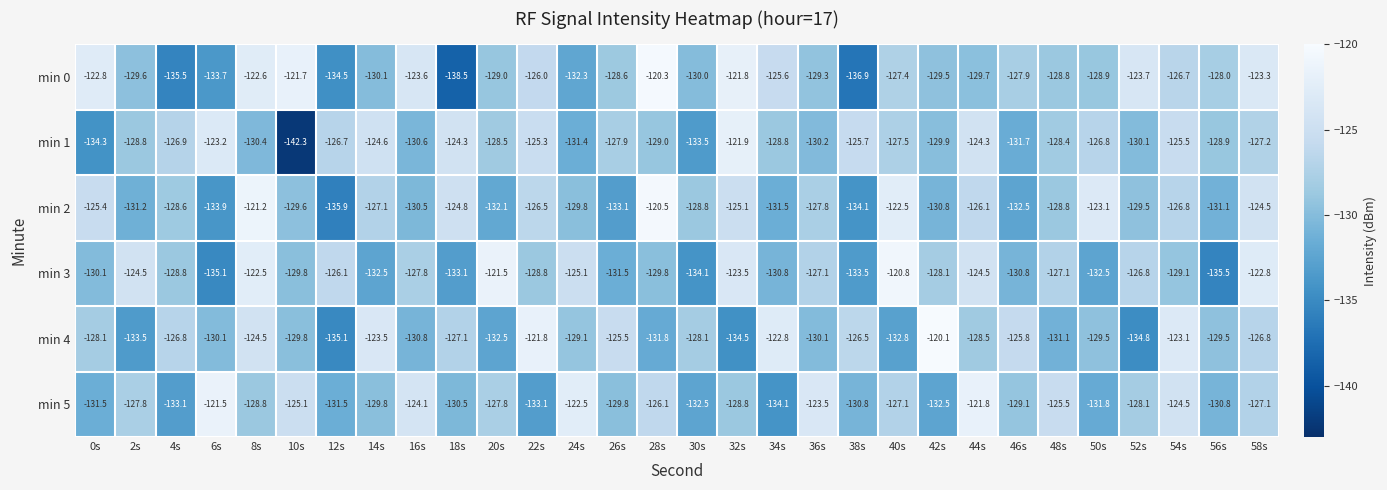

What is the maximum value for min 4?

-120.1